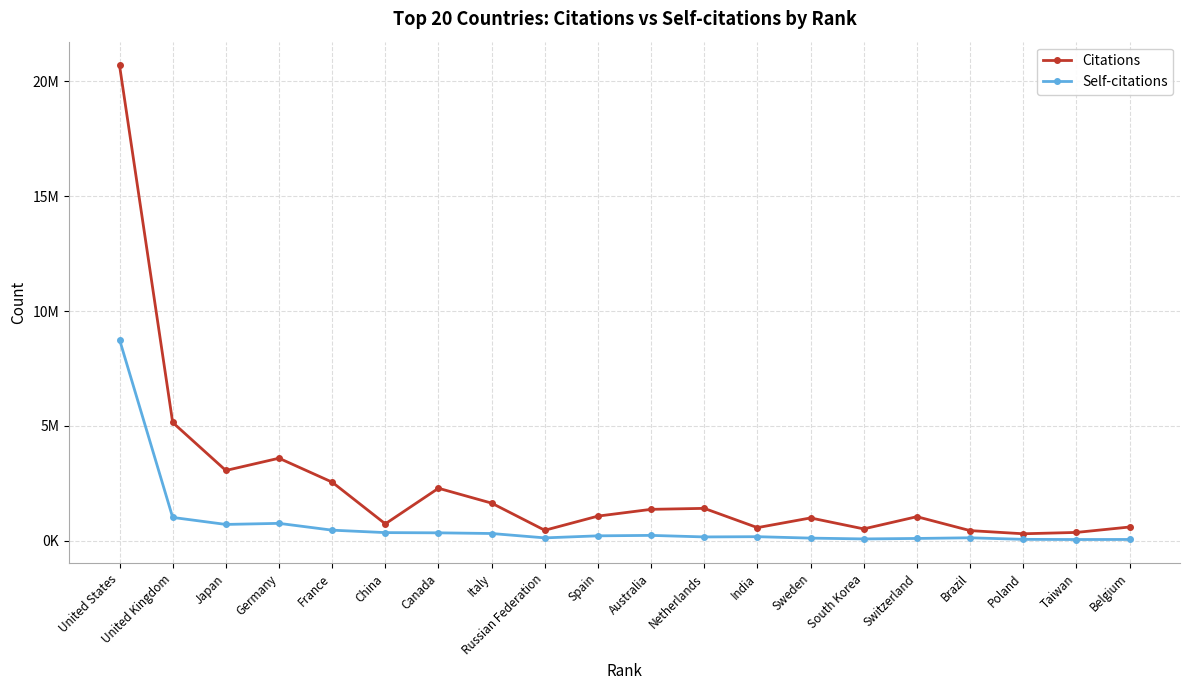

At which category is the sum across all series the highest?

United States